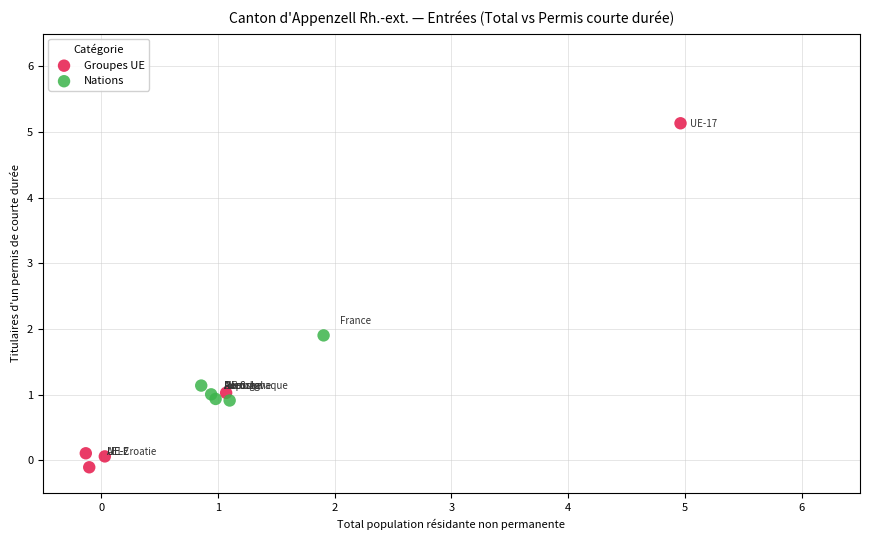

Which series reaches the minimum Y coordinate?

Groupes UE